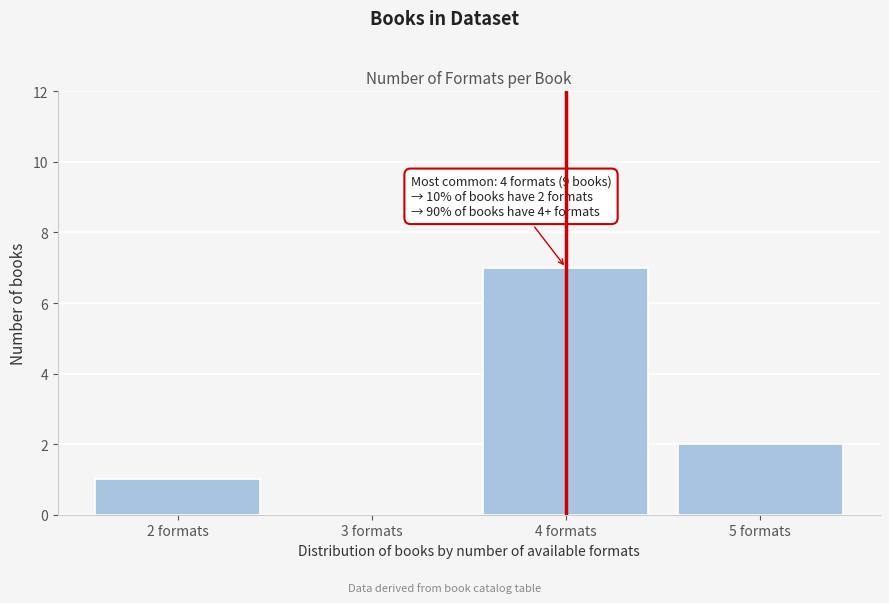

Reading right to left, transcribe all the data shown in this chart.

5 formats=2	4 formats=7	3 formats=0	2 formats=1